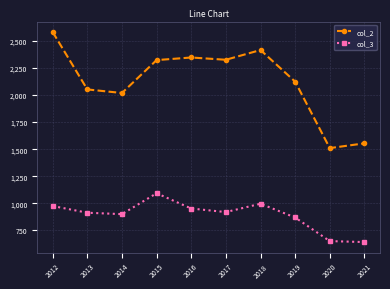

At how many categories does at least one series exceed 942?

10